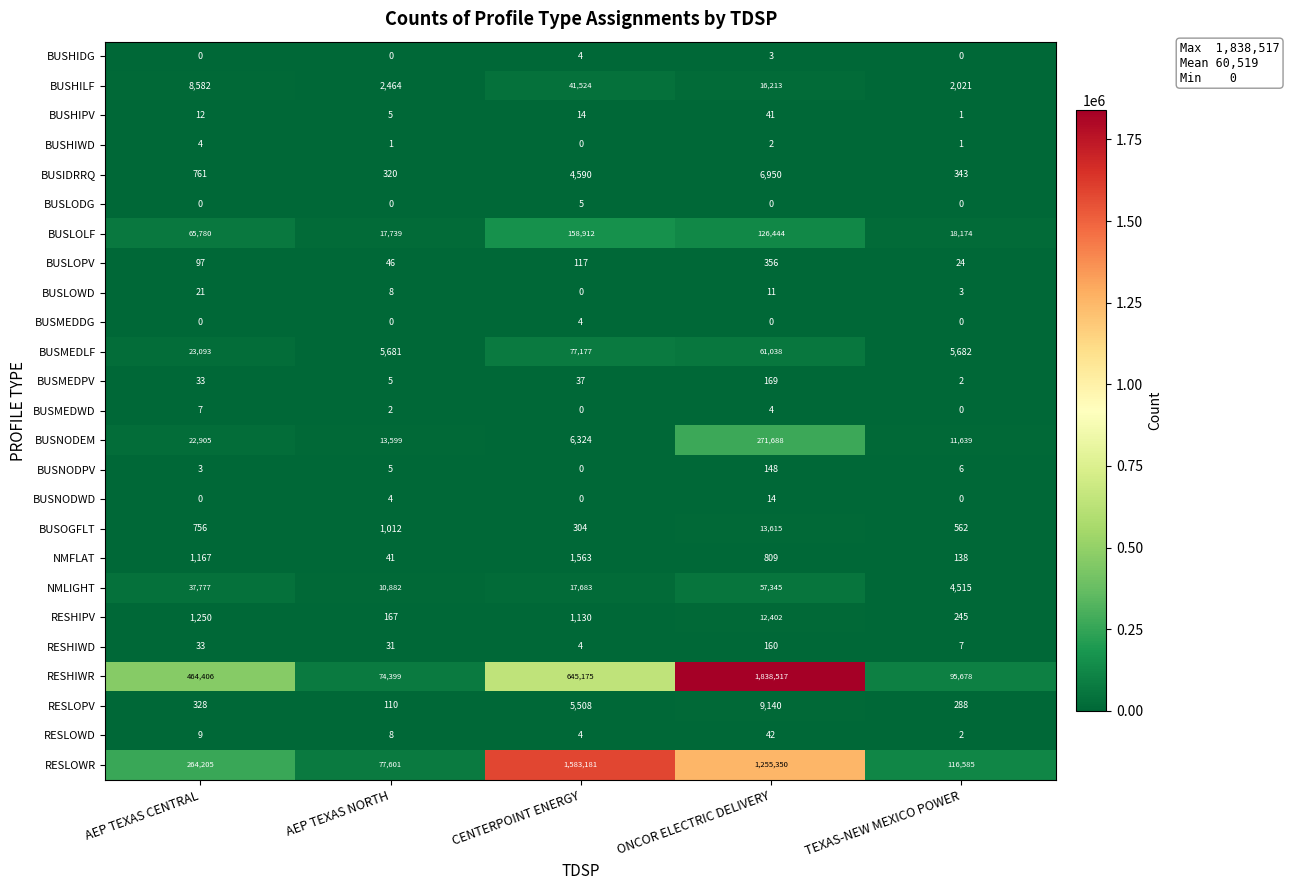

Which series has the widest spread of values?

RESHIWR